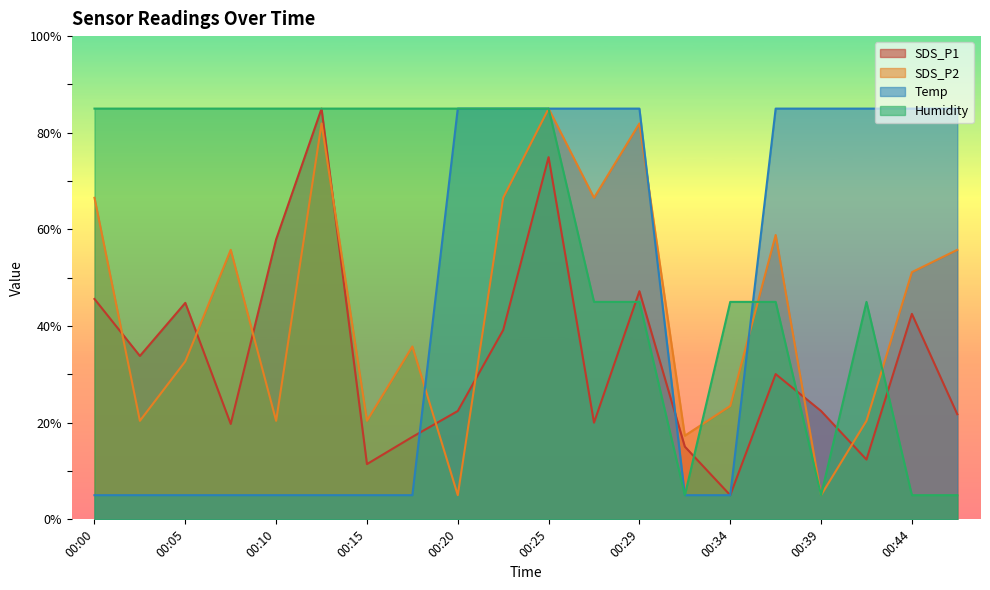

What is the sum of the SDS_P1 values at 00:22 and 00:20?

61.6